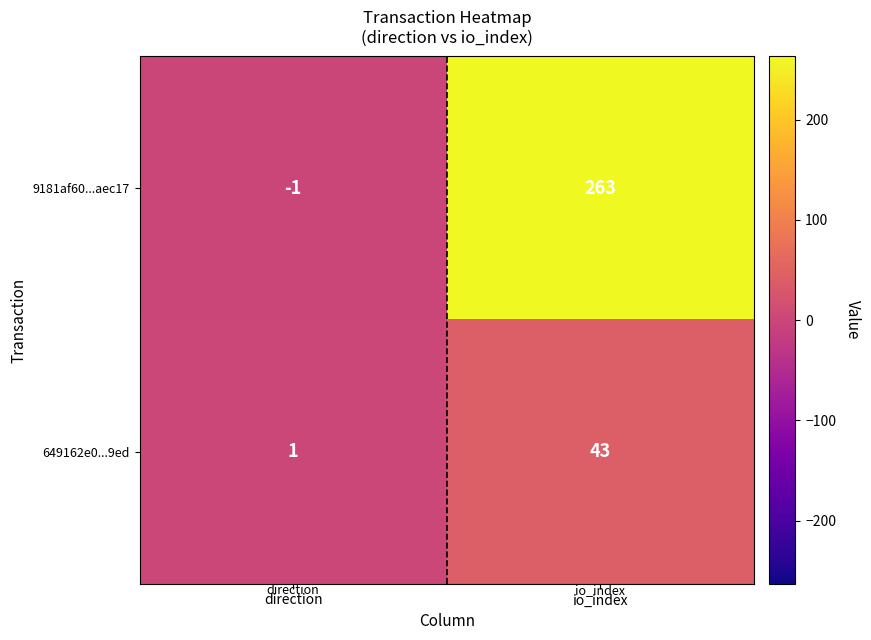

True or false: 9181af60...aec17 has a value of 263 at io_index.

True